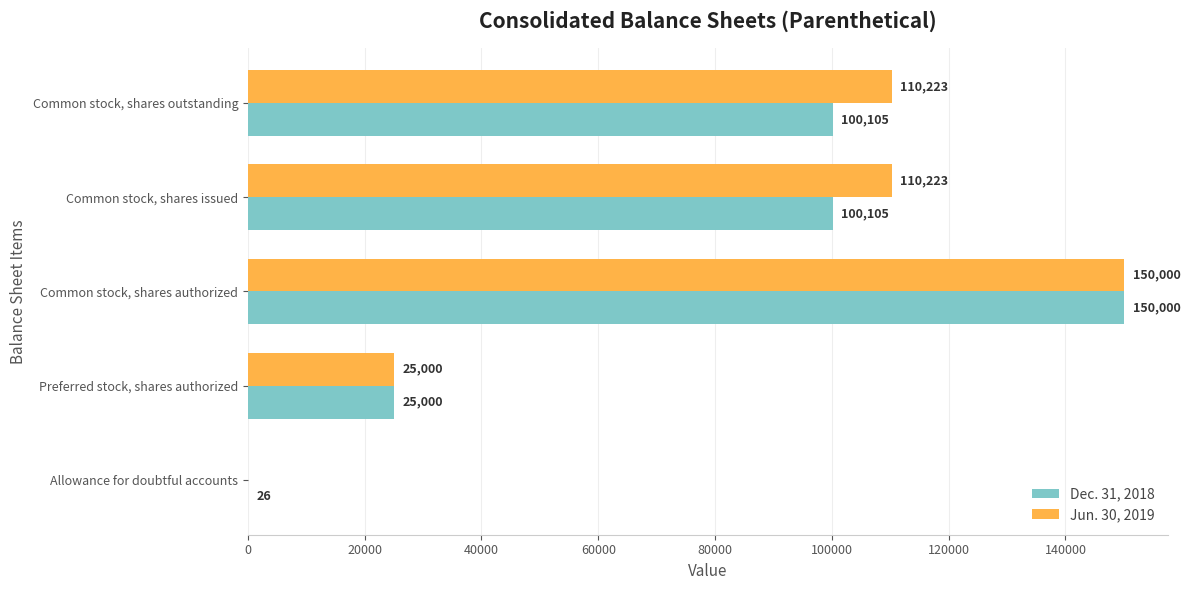

How many Jun. 30, 2019 values are between 25000 and 110223?

3